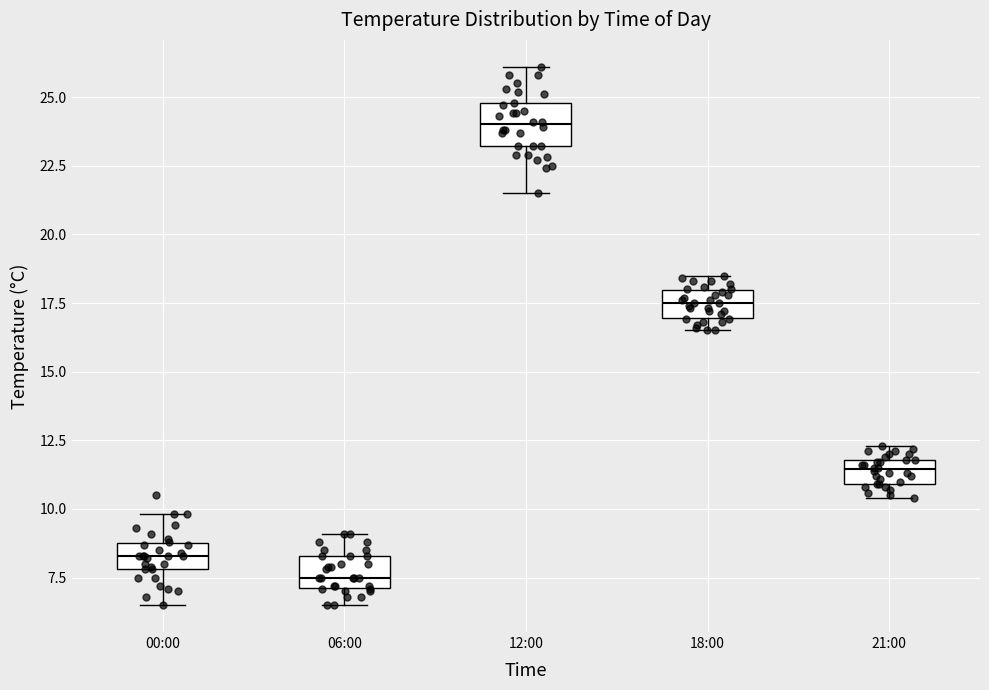

Reading left to right, transcribe this box plot: for each box, give where its median line is, the range the box spans, and where its two whiskers end, as read against the y-axis. The values are not printed on the chart, so give them approximately, as read against the axis.

00:00: median 8.5, box 8.0 to 9.0, whiskers 6.5 to 10.0
06:00: median 7.5, box 7.0 to 8.5, whiskers 6.5 to 9.0
12:00: median 24.0, box 23.0 to 25.0, whiskers 21.5 to 26.0
18:00: median 17.5, box 17.0 to 18.0, whiskers 16.5 to 18.5
21:00: median 11.5, box 11.0 to 12.0, whiskers 10.5 to 12.5